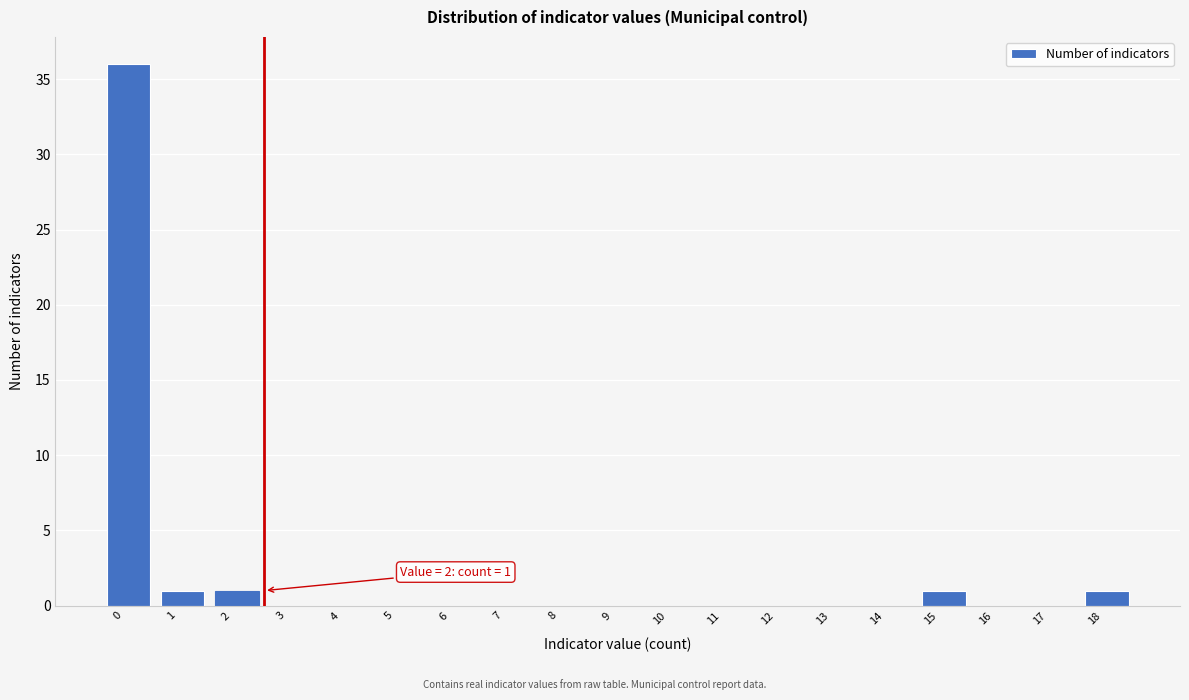

Reading right to left, what are all the values shown in this chart?

18=1	17=0	16=0	15=1	14=0	13=0	12=0	11=0	10=0	9=0	8=0	7=0	6=0	5=0	4=0	3=0	2=1	1=1	0=36